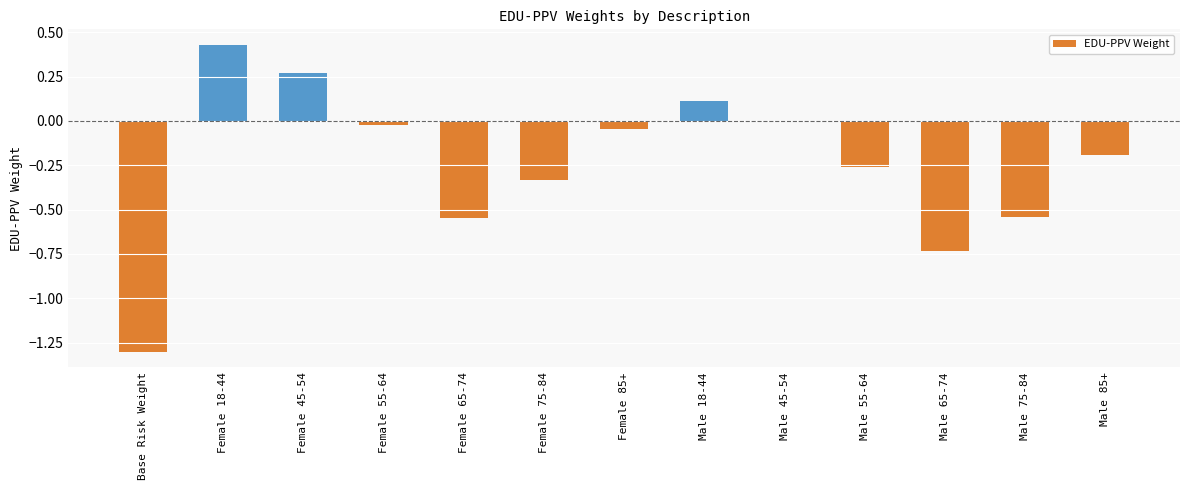

Which label corresponds to the largest value in the chart?

Female 18-44